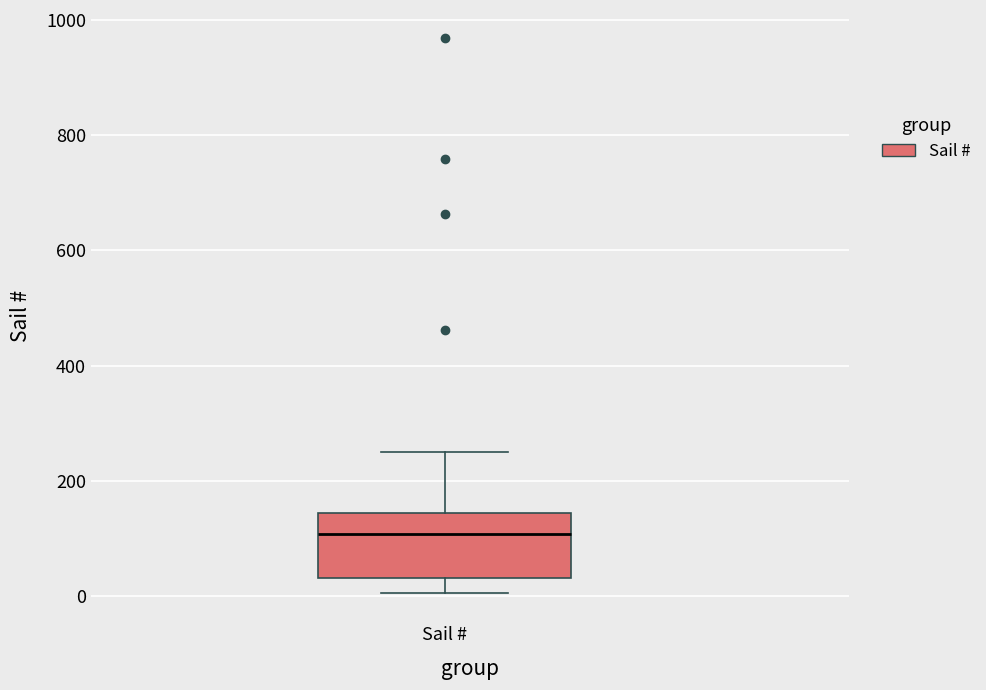

Where is the lower edge of the box for Sail # on the y-axis? The values are not printed on the chart, so give them approximately, as read against the axis.

40